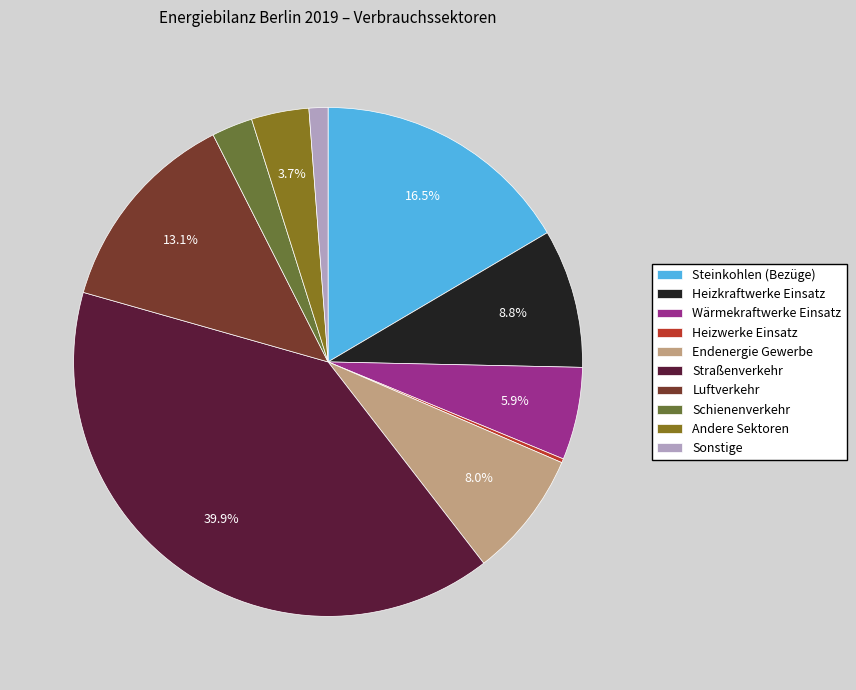

Which has a higher value, Straßenverkehr or Steinkohlen (Bezüge)?

Straßenverkehr